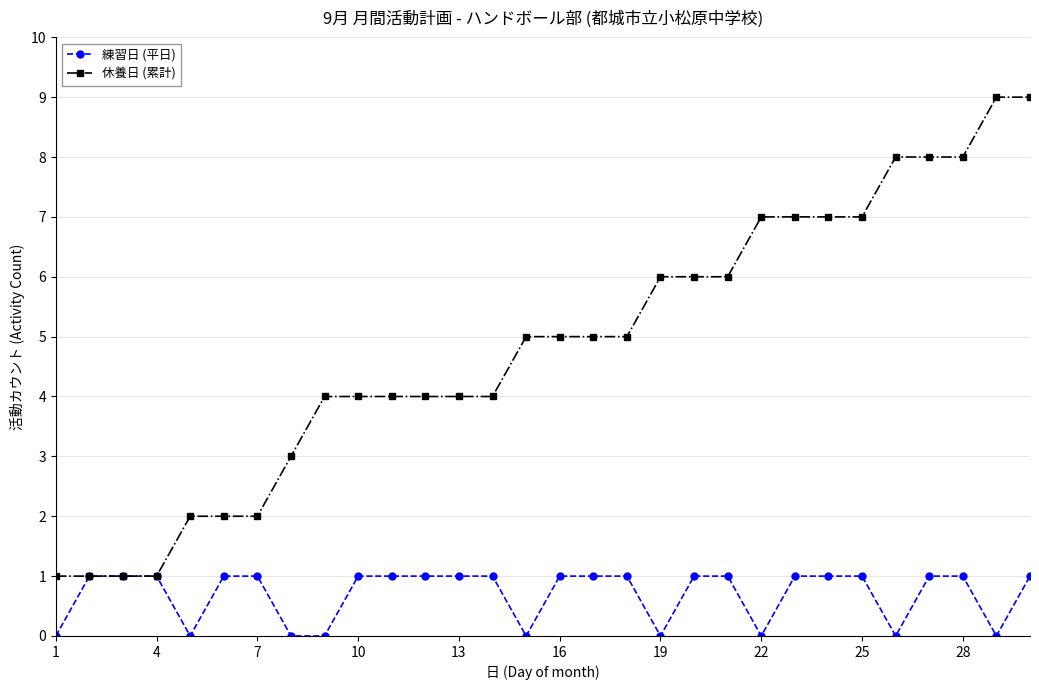

What is the highest value of the 休養日 (累計) series?

9